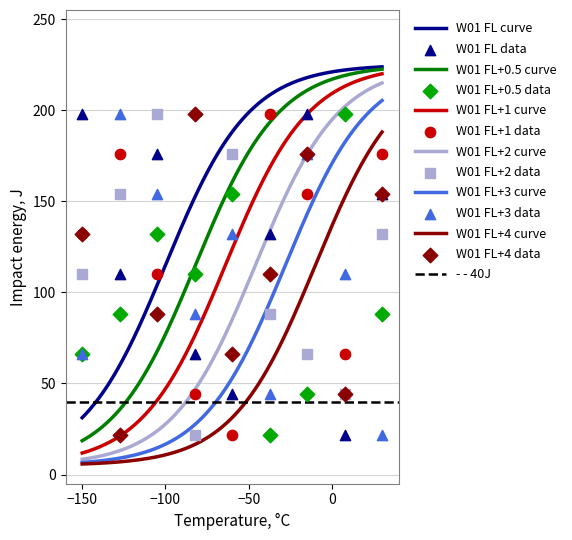

True or false: W01 FL+3 curve and W01 FL curve intersect in this chart.

False